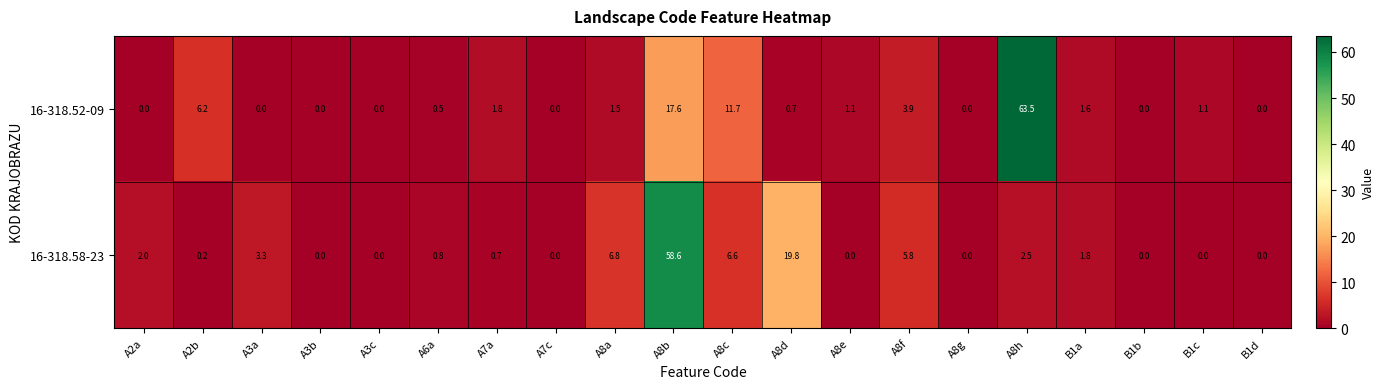

At which label is 16-318.58-23 closest to 29?

A8d